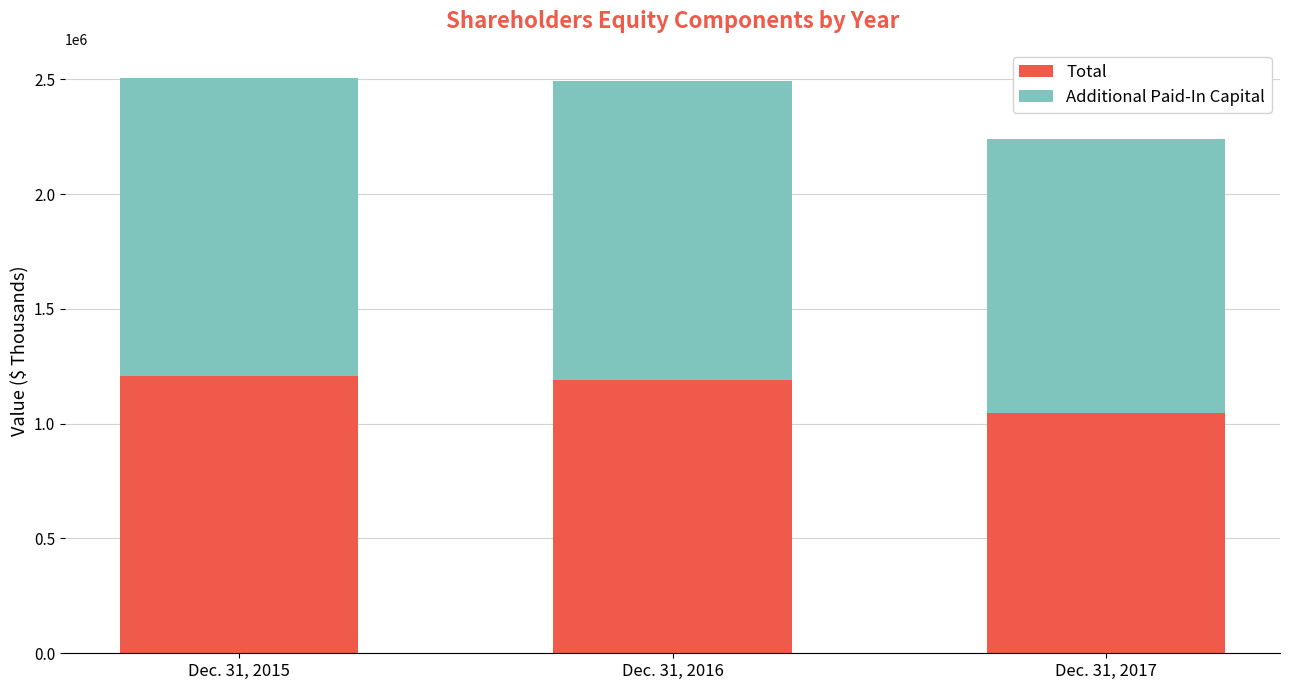

Rank the categories by Total value from highest to lowest.

Dec. 31, 2015, Dec. 31, 2016, Dec. 31, 2017